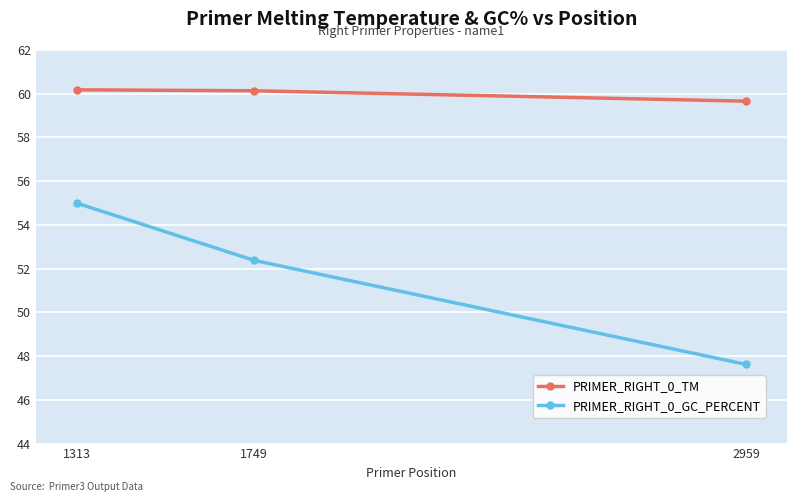

Which series changed the most between 1313 and 2959?

PRIMER_RIGHT_0_GC_PERCENT